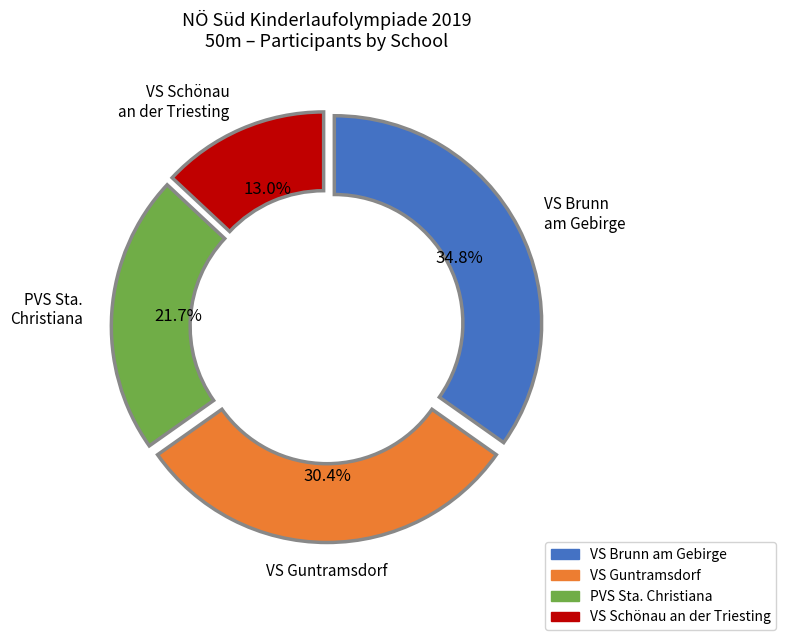

Is there a majority slice in this chart?

No